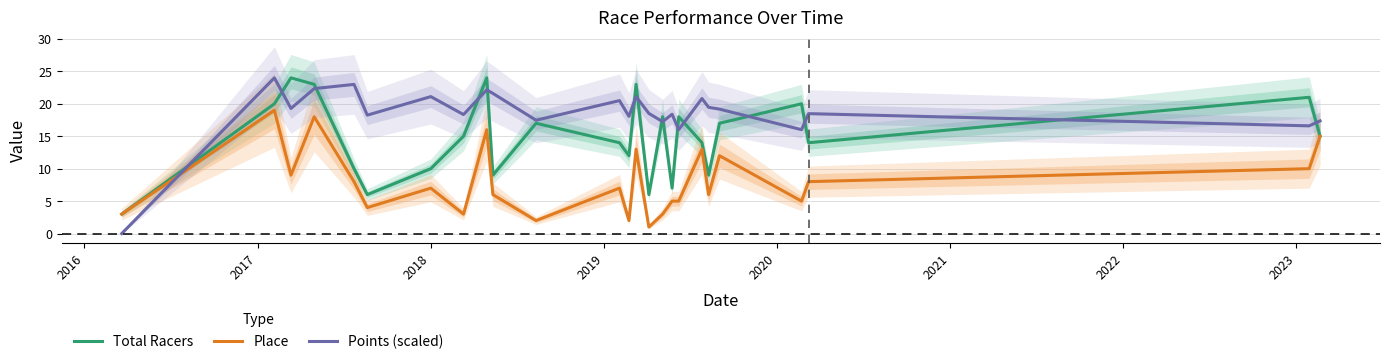

Which series ends up on top after the final intersection of Points (scaled) and Place?

Points (scaled)